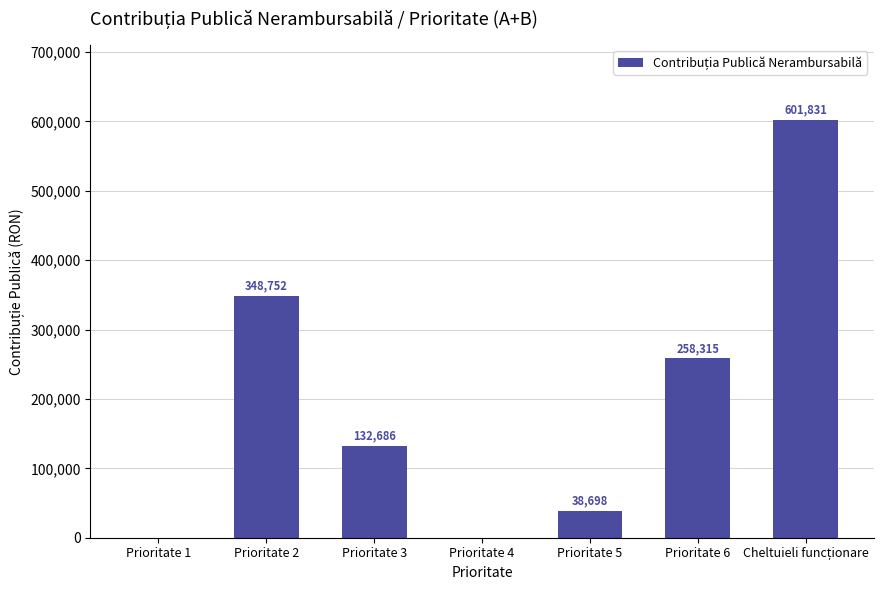

Which has a higher value, Prioritate 5 or Prioritate 6?

Prioritate 6